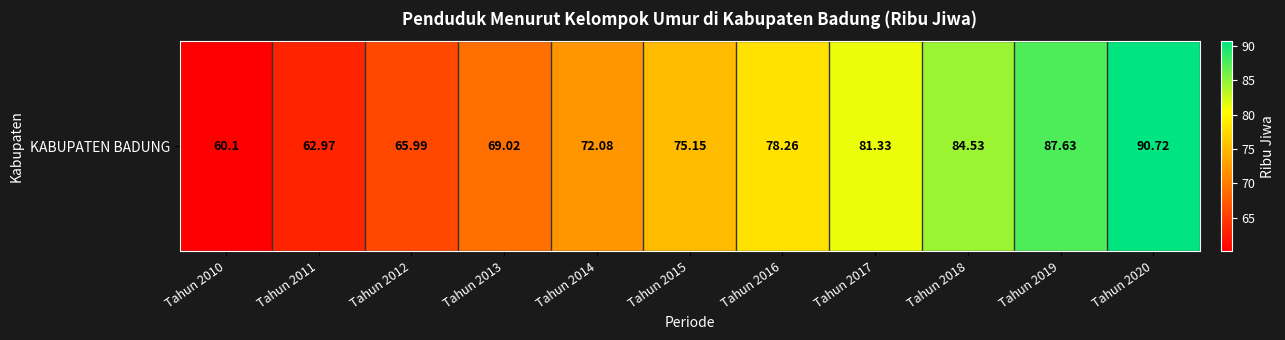

The chart shows a value of 78.3 at Tahun 2016. True or false?

True